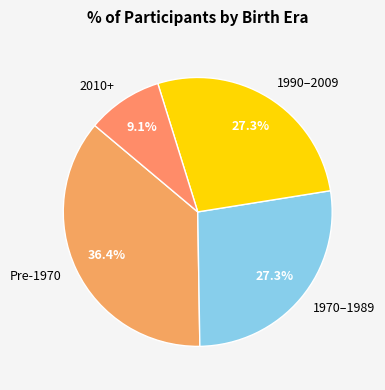

What portion of the pie excludes 1970–1989?

72.7%